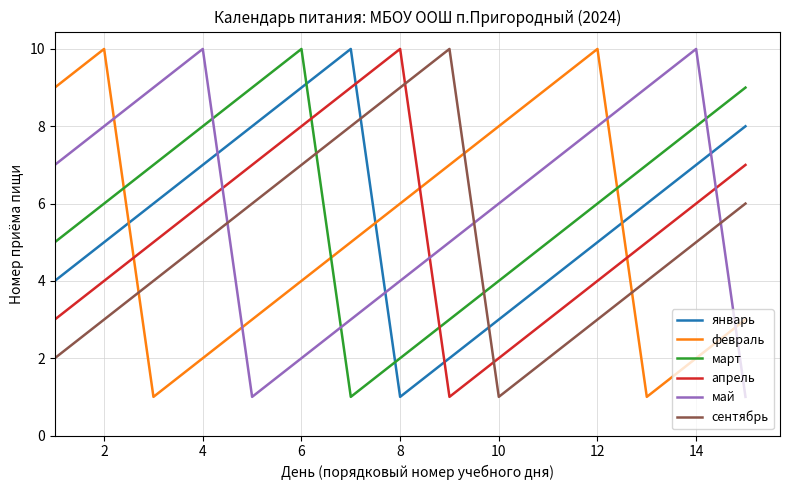

Does the chart display data point markers on the line(s)?

No